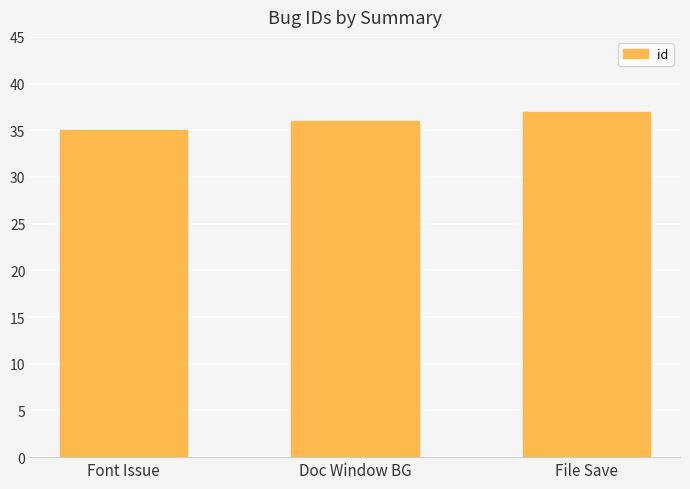

What is the change in value from Doc Window BG to File Save?

+1